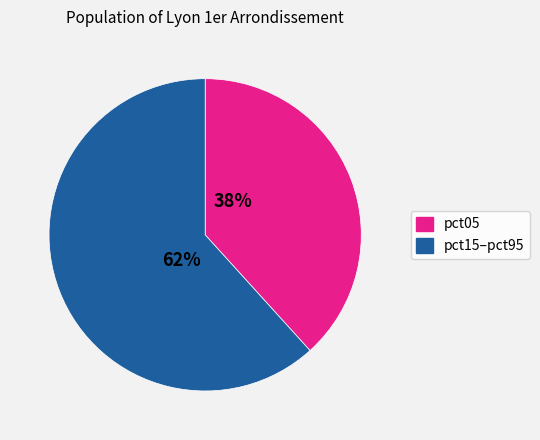

To the nearest percent, what is the average slice percentage?

50%